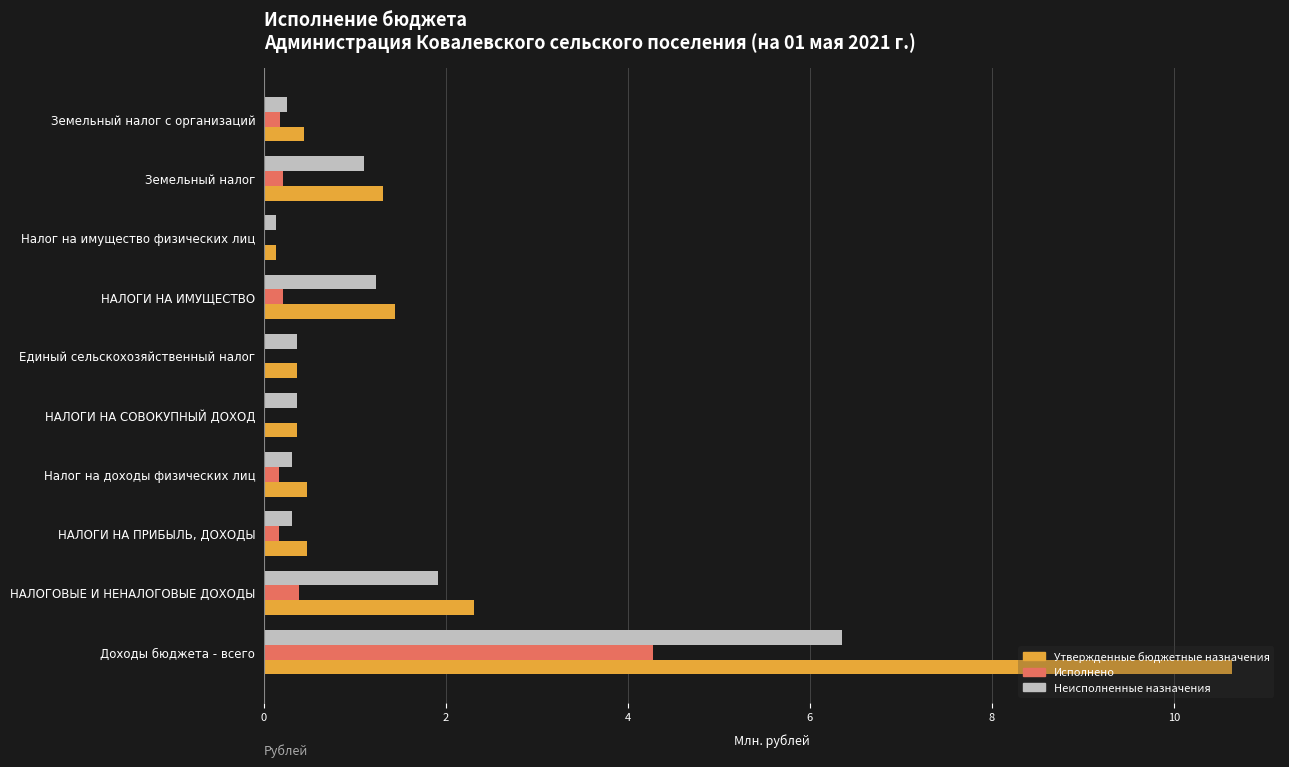

Is it true that Неисполненные назначения equals 0.5 at НАЛОГОВЫЕ И НЕНАЛОГОВЫЕ ДОХОДЫ?

False